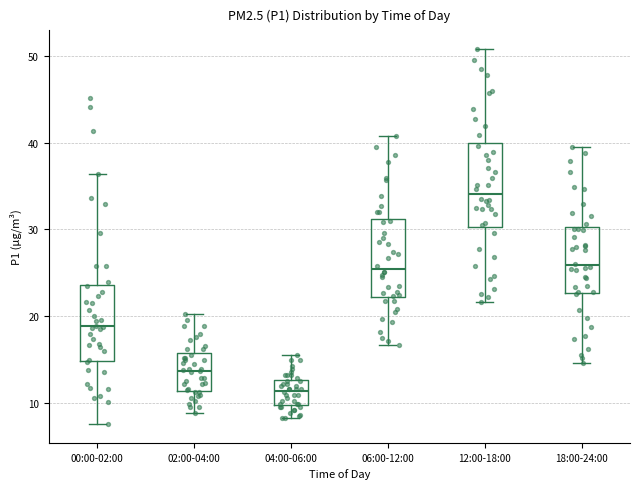

Where is the lower edge of the box for 00:00-02:00 on the y-axis? The values are not printed on the chart, so give them approximately, as read against the axis.

15